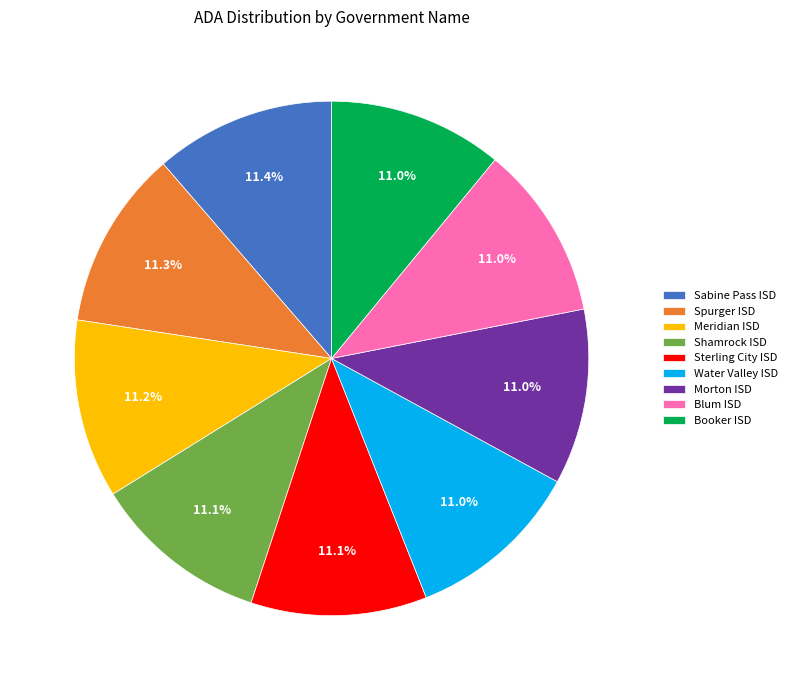

To the nearest percent, what is the combined percentage of Sterling City ISD and Water Valley ISD?

22%